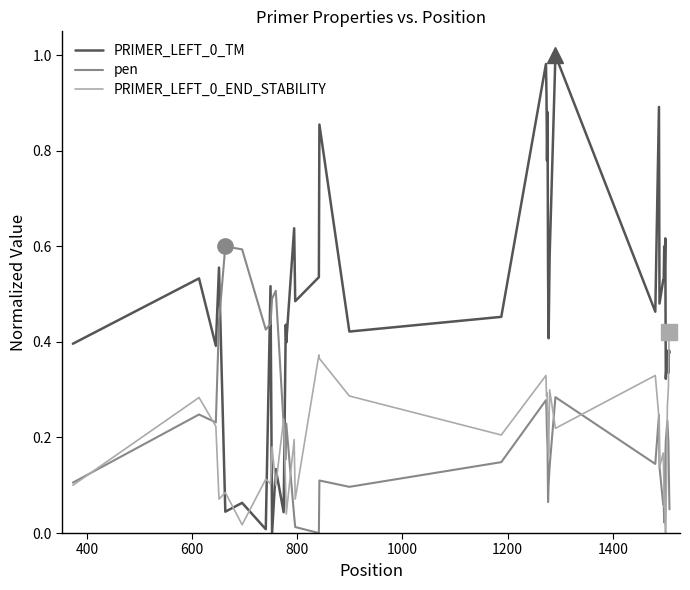

How many lines are shown in the chart?

3